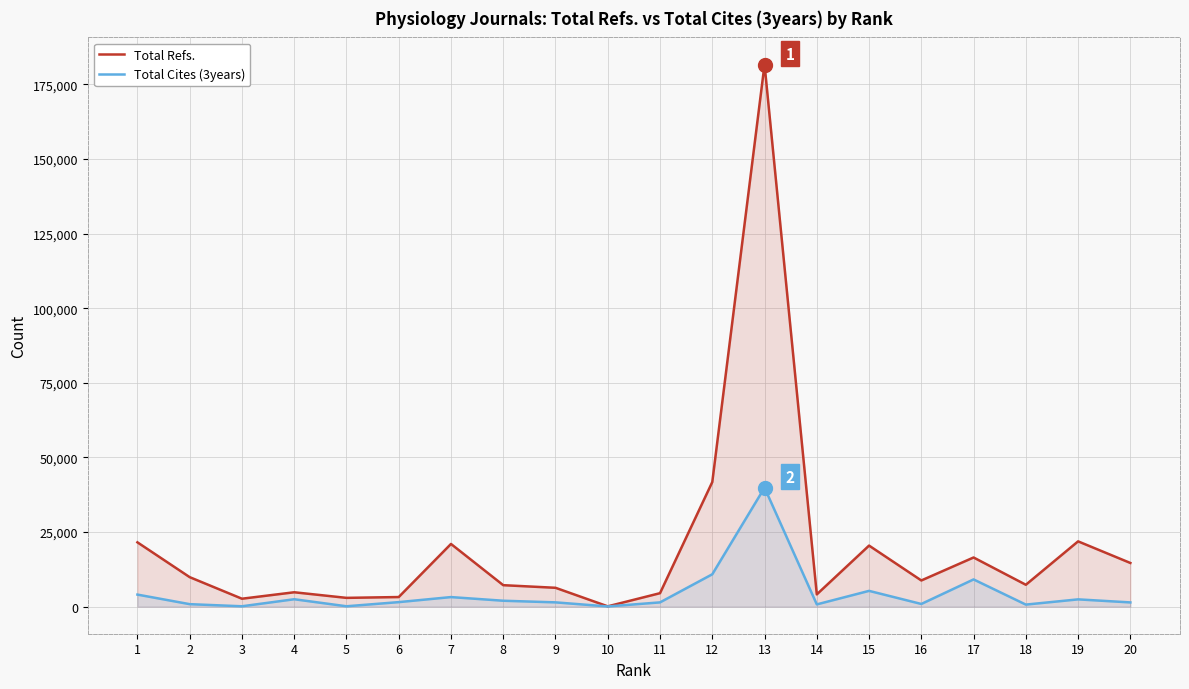

How many values in the Total Refs. series are below 8767?

10